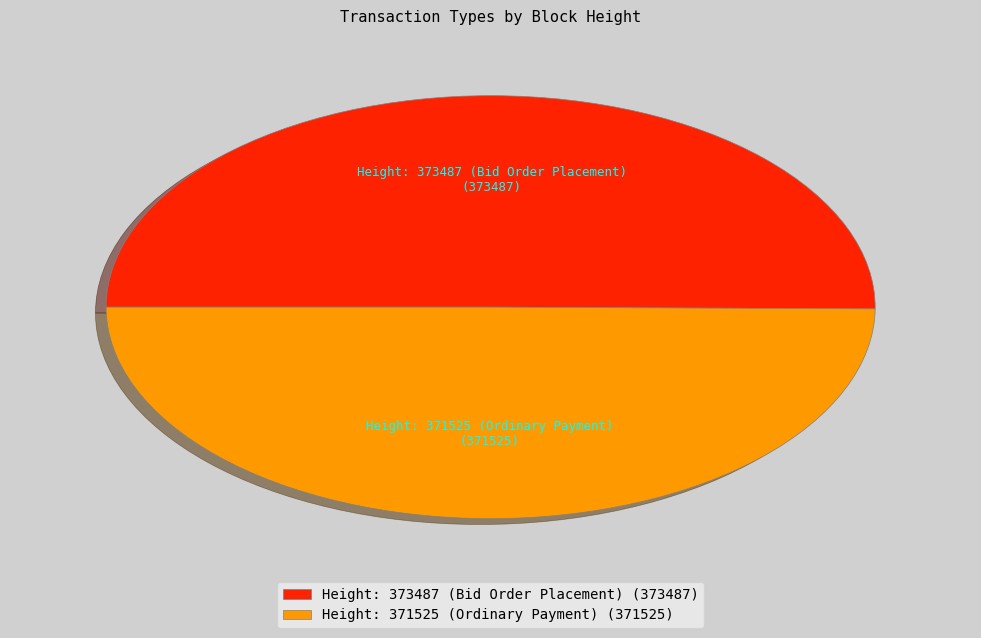

The Height: 371525 (Ordinary Payment) slice represents 50% of the pie. True or false?

True